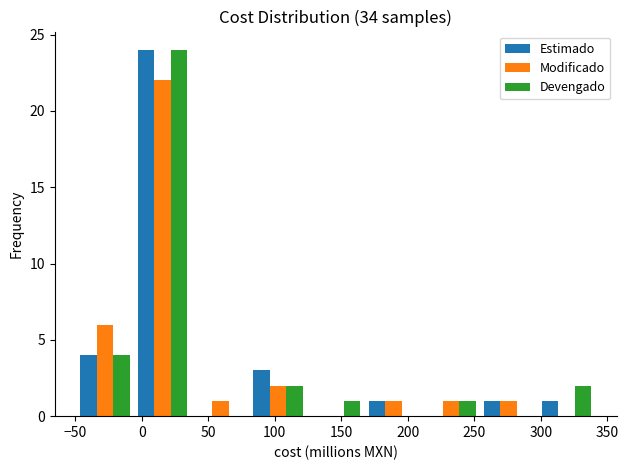

Reading left to right, list every range on the x-axis with the height of the bar of each series over it. Neither the bar edges nor the heights are printed on the chart, so give them approximately, as read against the axes.

-50 to -5: Estimado=4	Modificado=6	Devengado=4
-5 to 35: Estimado=24	Modificado=22	Devengado=24
35 to 80: Estimado=0	Modificado=1	Devengado=0
80 to 125: Estimado=3	Modificado=2	Devengado=2
125 to 165: Estimado=0	Modificado=0	Devengado=1
165 to 210: Estimado=1	Modificado=1	Devengado=0
210 to 255: Estimado=0	Modificado=1	Devengado=1
255 to 295: Estimado=1	Modificado=1	Devengado=0
295 to 340: Estimado=1	Modificado=0	Devengado=2